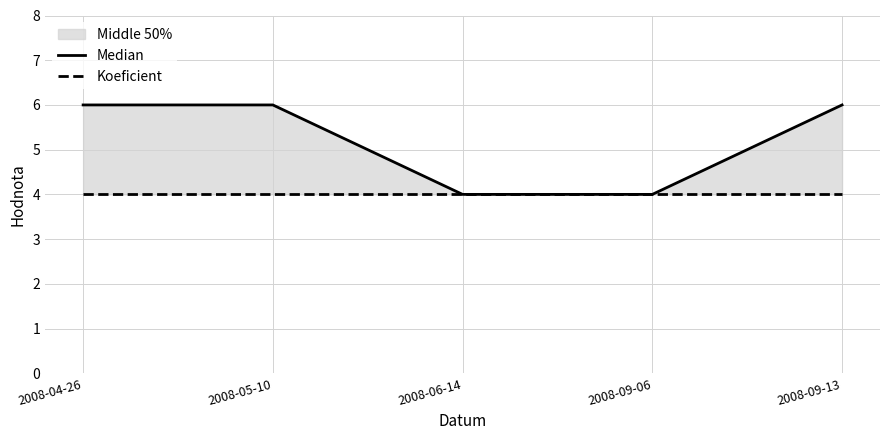

True or false: Median and Koeficient cross at least once.

False